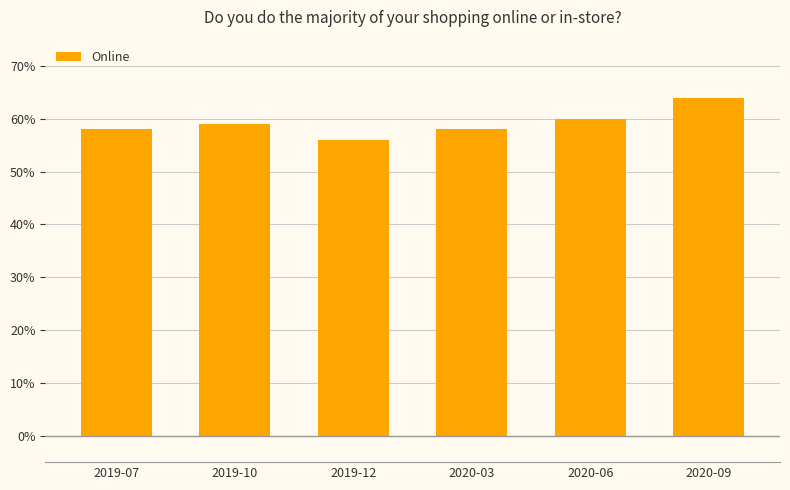

Is it true that the value at 2020-09 is 1.1?

False